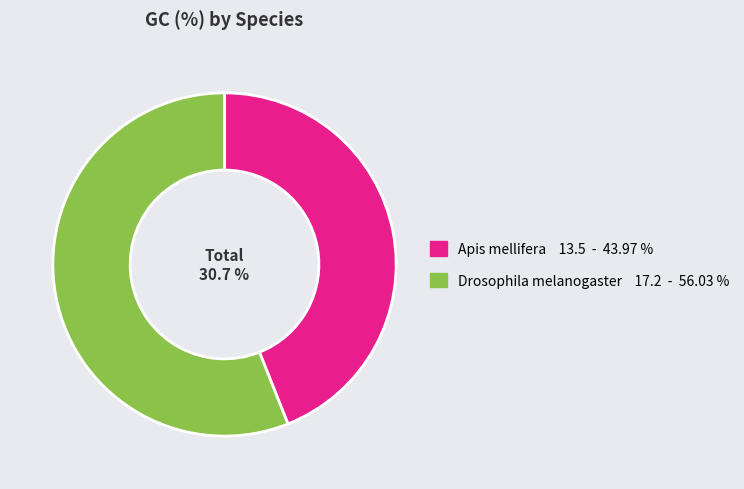

Between Drosophila melanogaster and Apis mellifera, which is larger?

Drosophila melanogaster